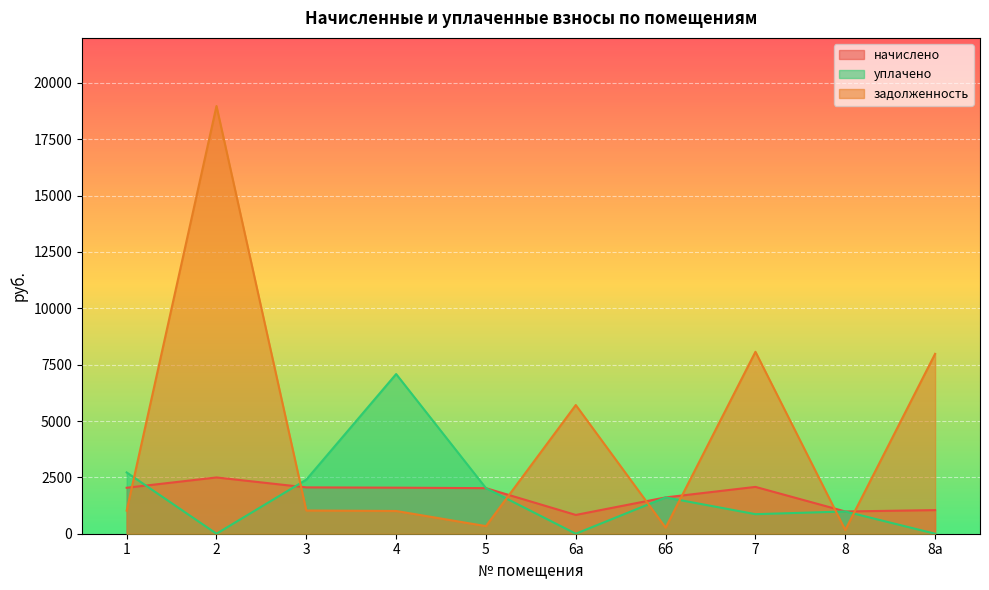

Count the number of data series in this chart.

3